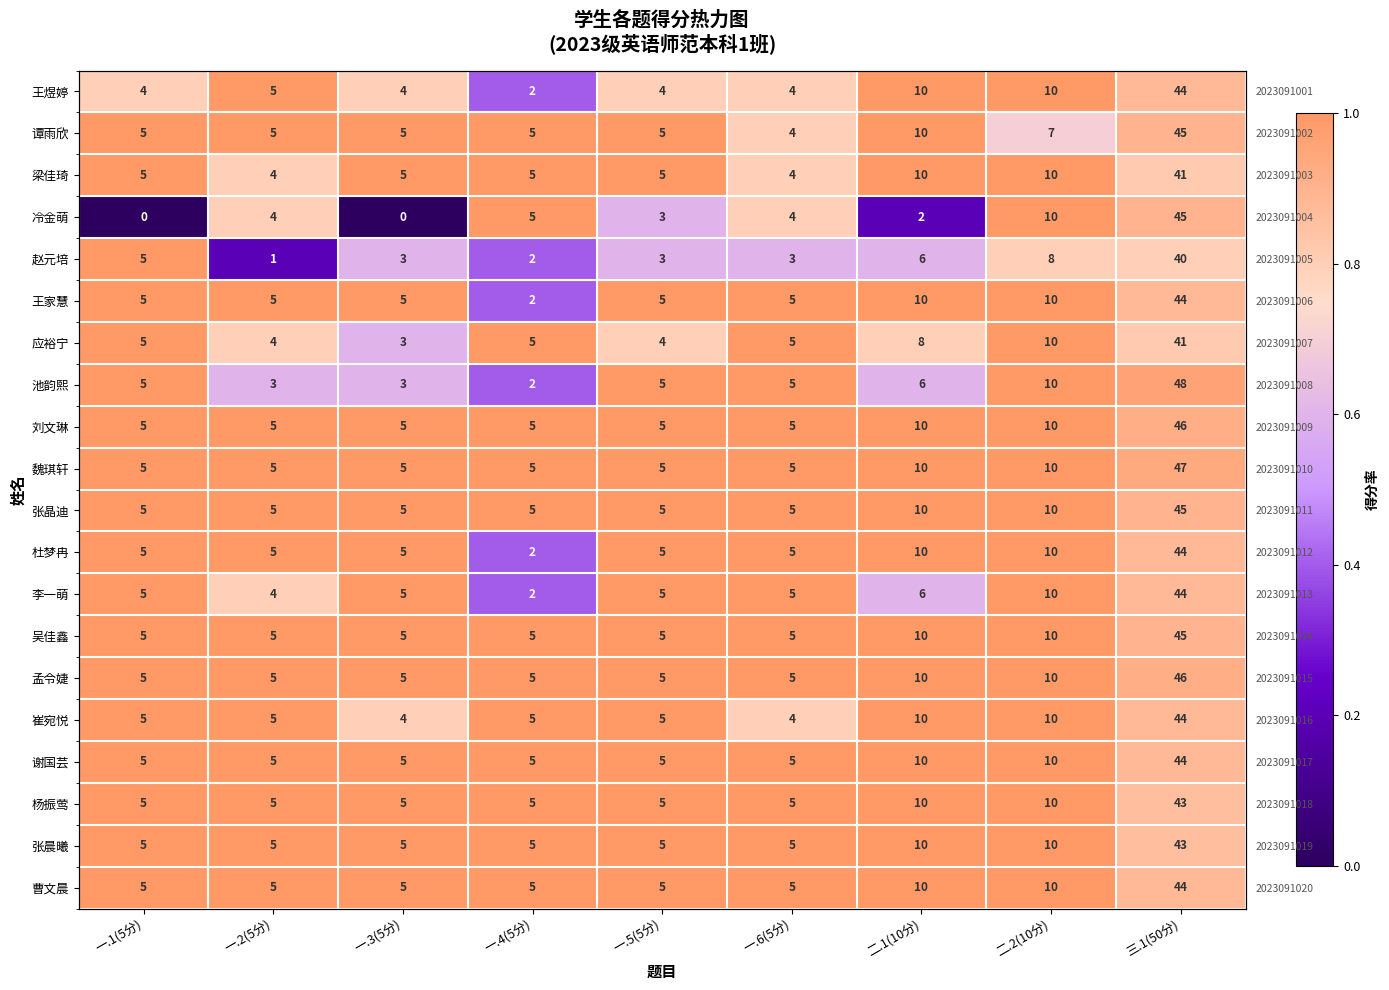

What is the average value of the 李一萌 series?

0.9